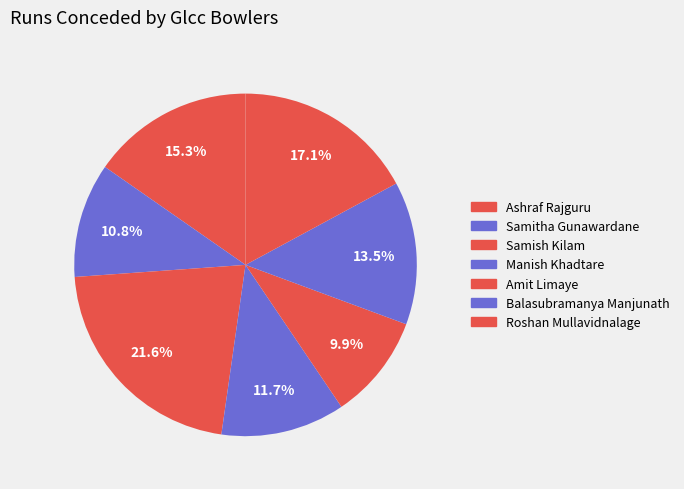

True or false: Samish Kilam accounts for 34% of the total.

False